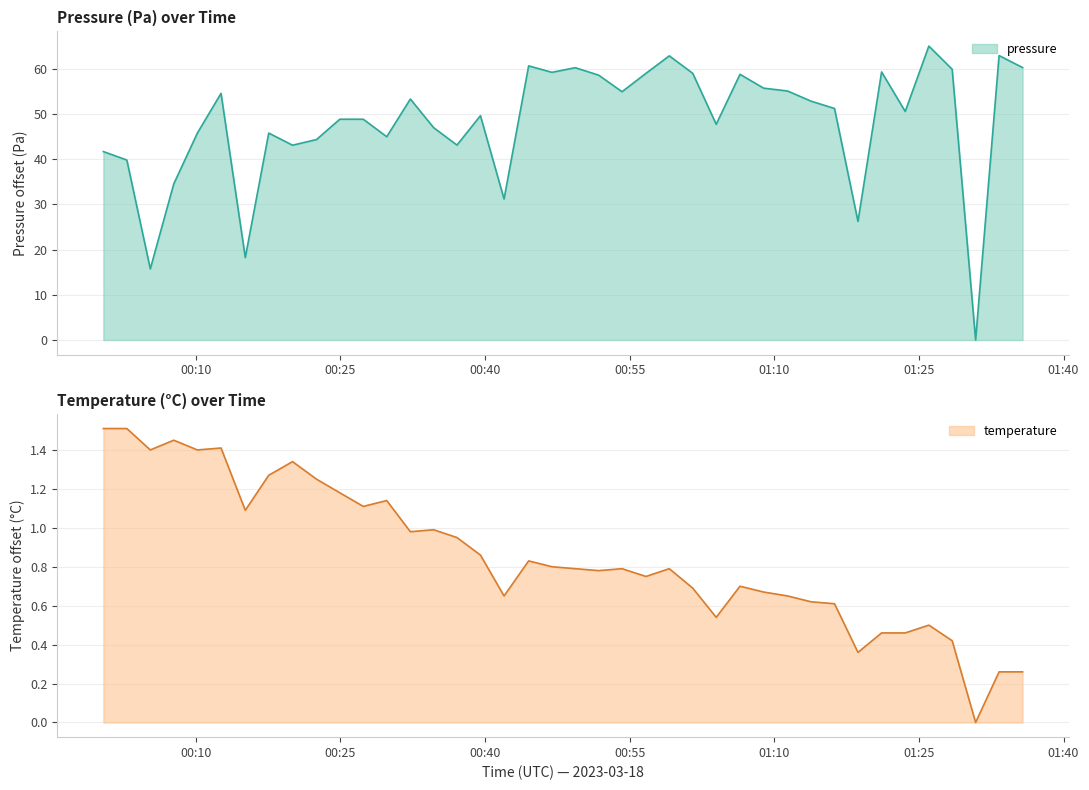

What is the highest value of the temperature series?

1.5